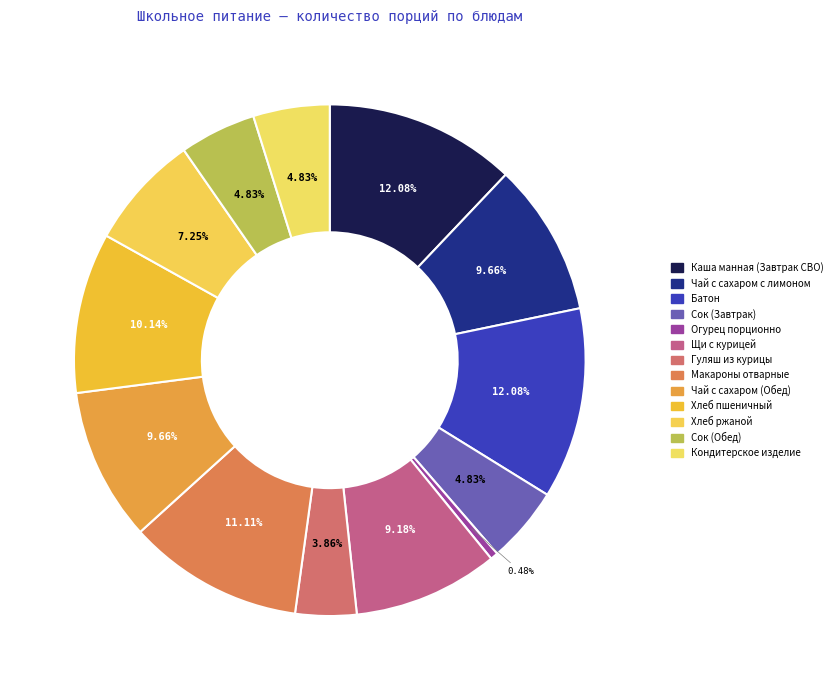

Which slice is the smallest?

Огурец порционно